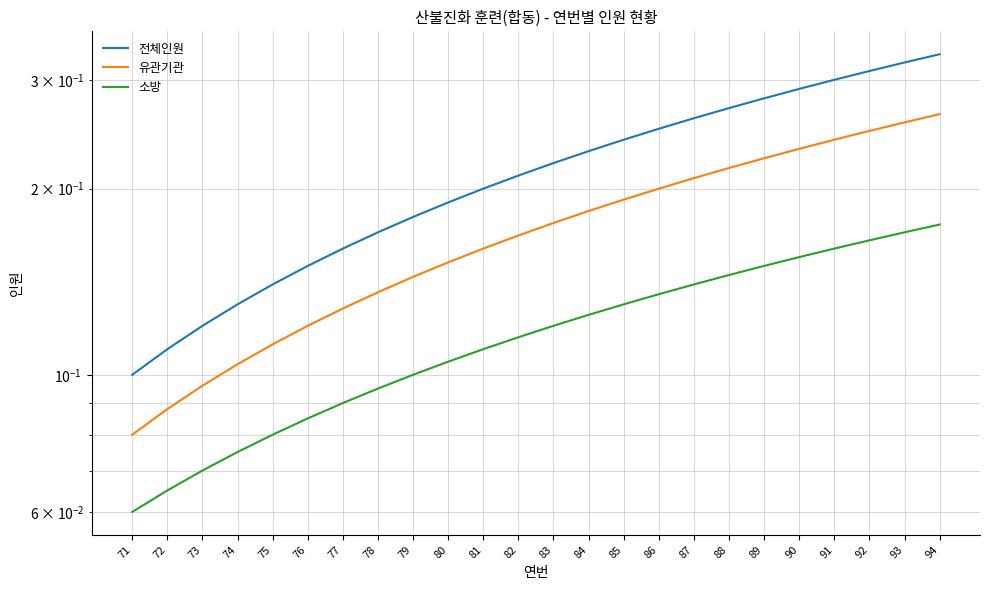

What is the total value across all series at 94?

0.8